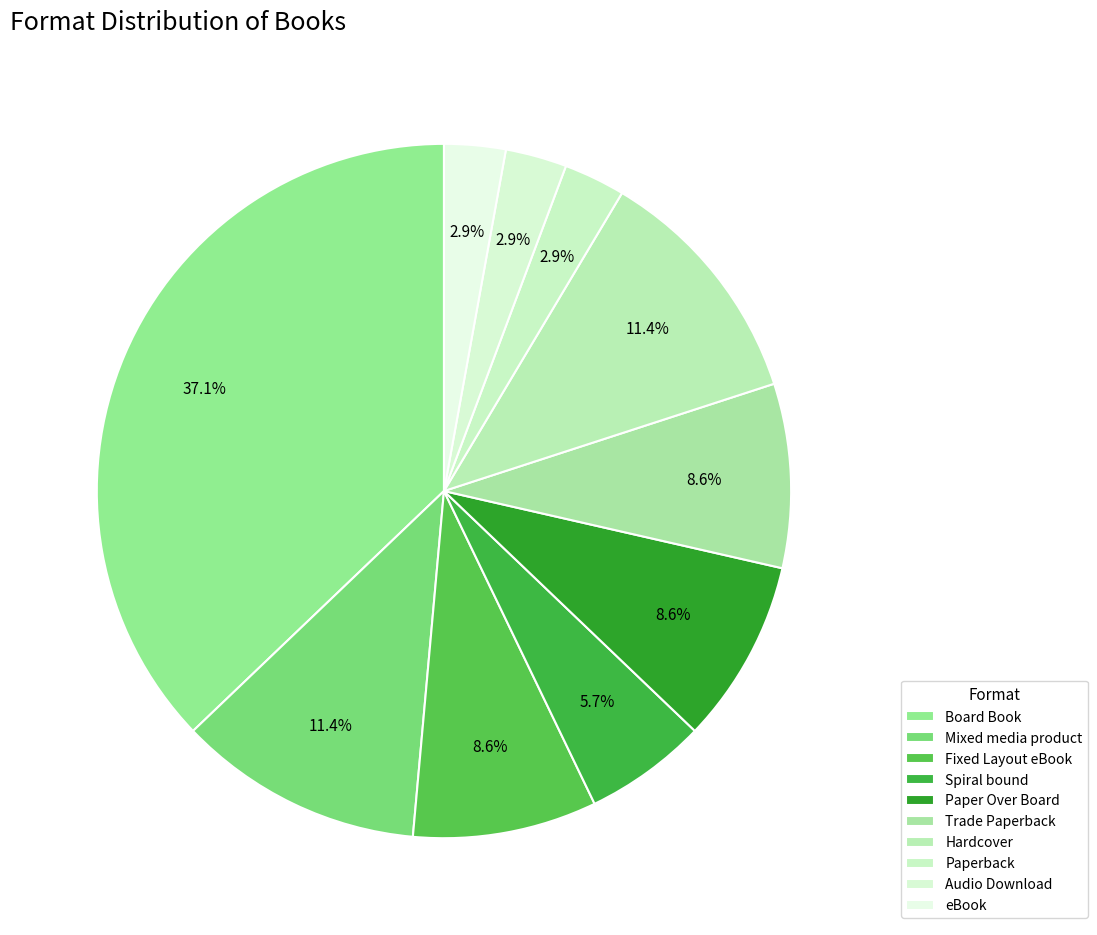

How many slices are in this pie chart?

10